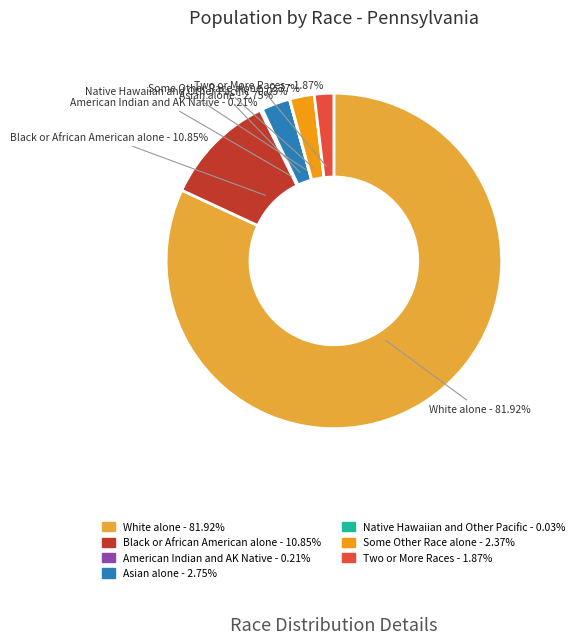

Which category accounts for the majority?

White alone - 81.92%